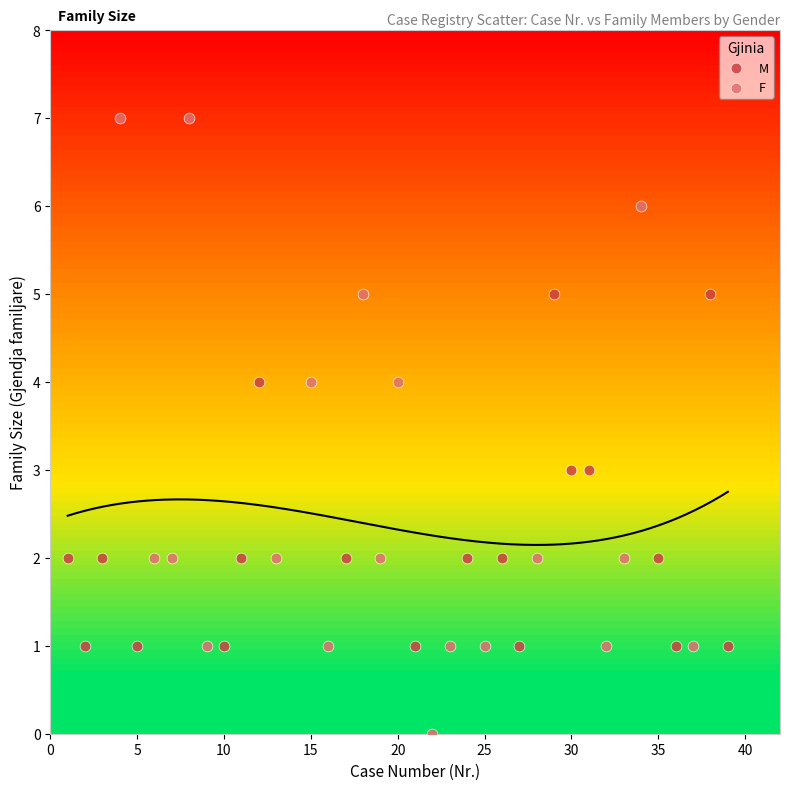

Which series contains the lowest Y value?

F